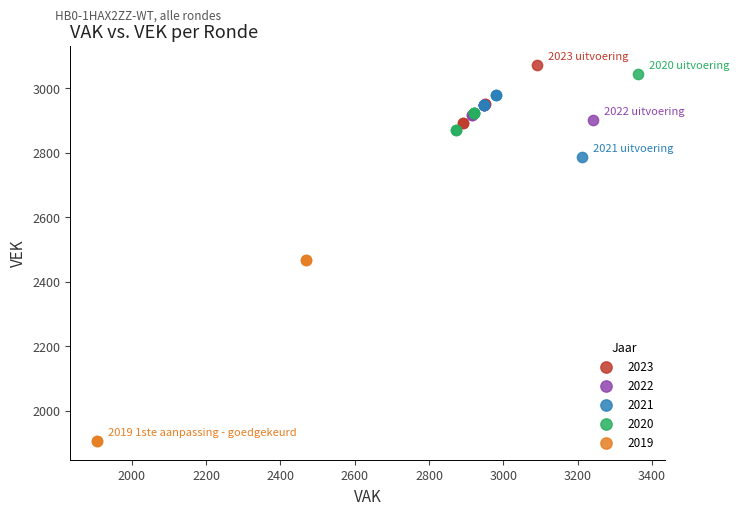

What are all the series names shown in the legend?

2023, 2022, 2021, 2020, 2019